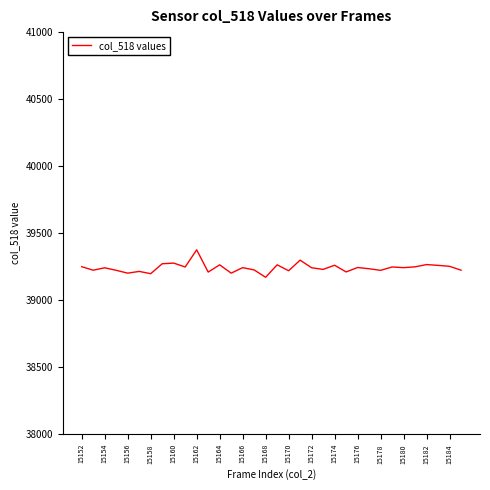

What is the minimum value shown in the chart?

39171